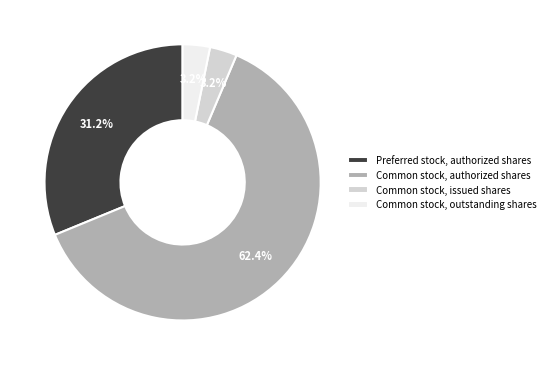

Do Common stock, issued shares and Common stock, authorized shares together represent more than half of the pie?

Yes